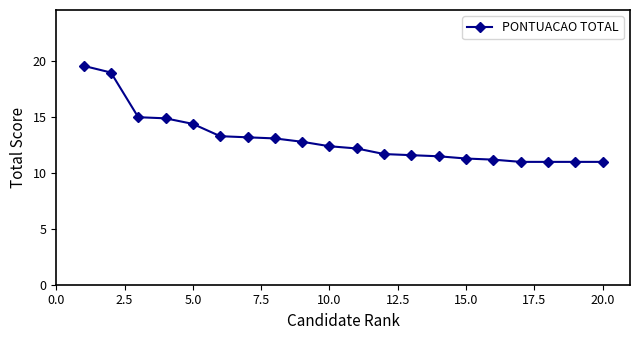

How many lines are shown in the chart?

1